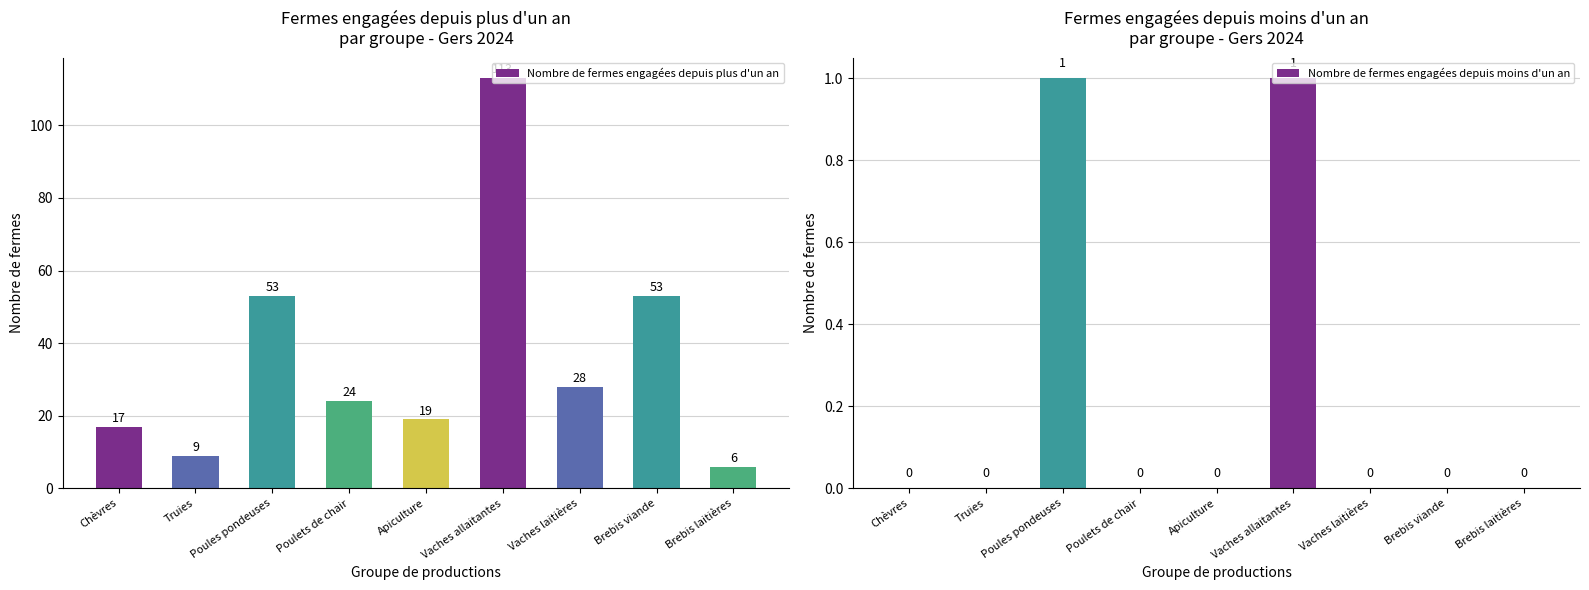

Reading left to right, what are all the values shown in this chart?

Nombre de fermes engagées depuis plus d'un an: Chèvres=17	Truies=9	Poules pondeuses=53	Poulets de chair=24	Apiculture=19	Vaches allaitantes=113	Vaches laitières=28	Brebis viande=53	Brebis laitières=6
Nombre de fermes engagées depuis moins d'un an: Chèvres=0	Truies=0	Poules pondeuses=1	Poulets de chair=0	Apiculture=0	Vaches allaitantes=1	Vaches laitières=0	Brebis viande=0	Brebis laitières=0